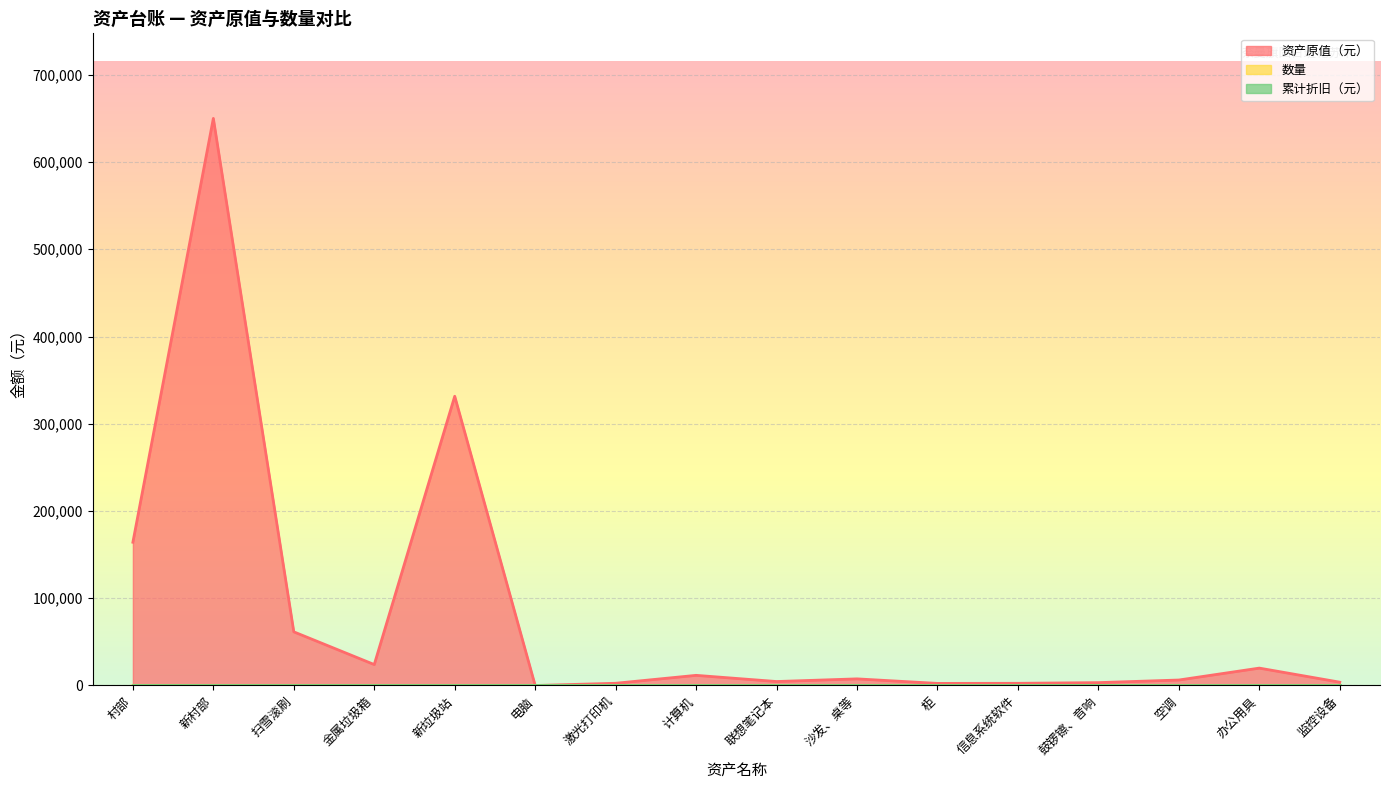

True or false: 数量 has more than 2 interior local peaks.

True